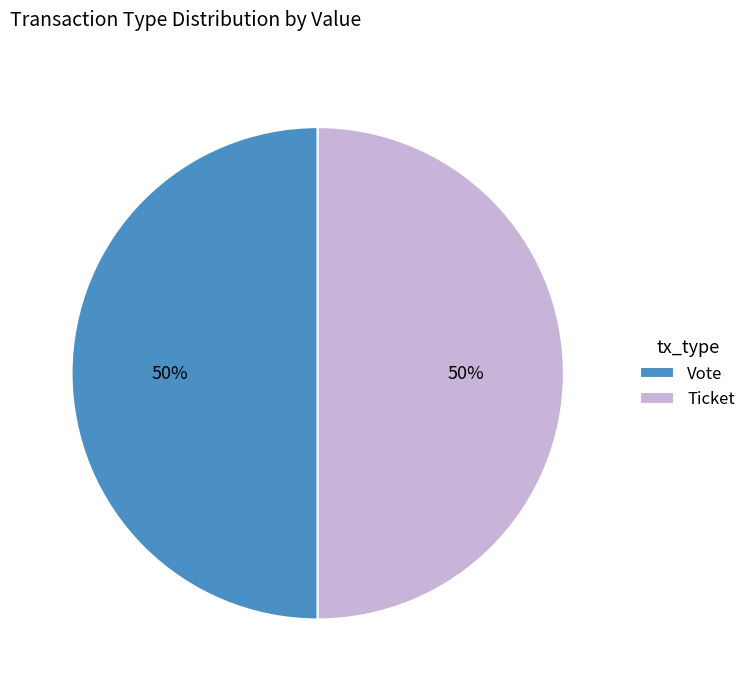

True or false: Vote accounts for 50% of the total.

True